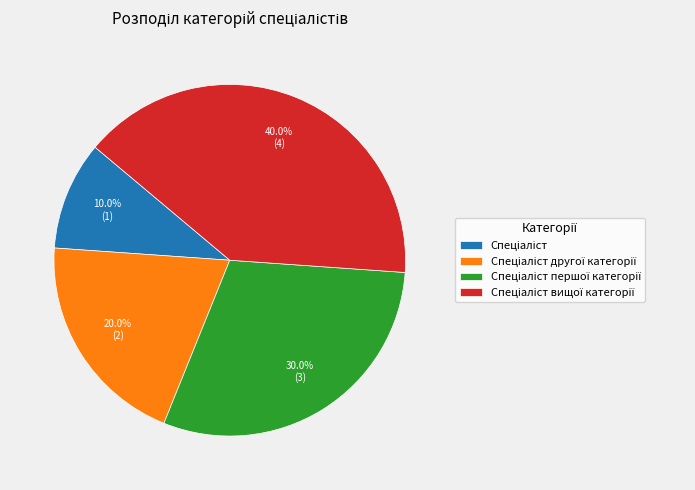

Does any single category account for the majority?

No